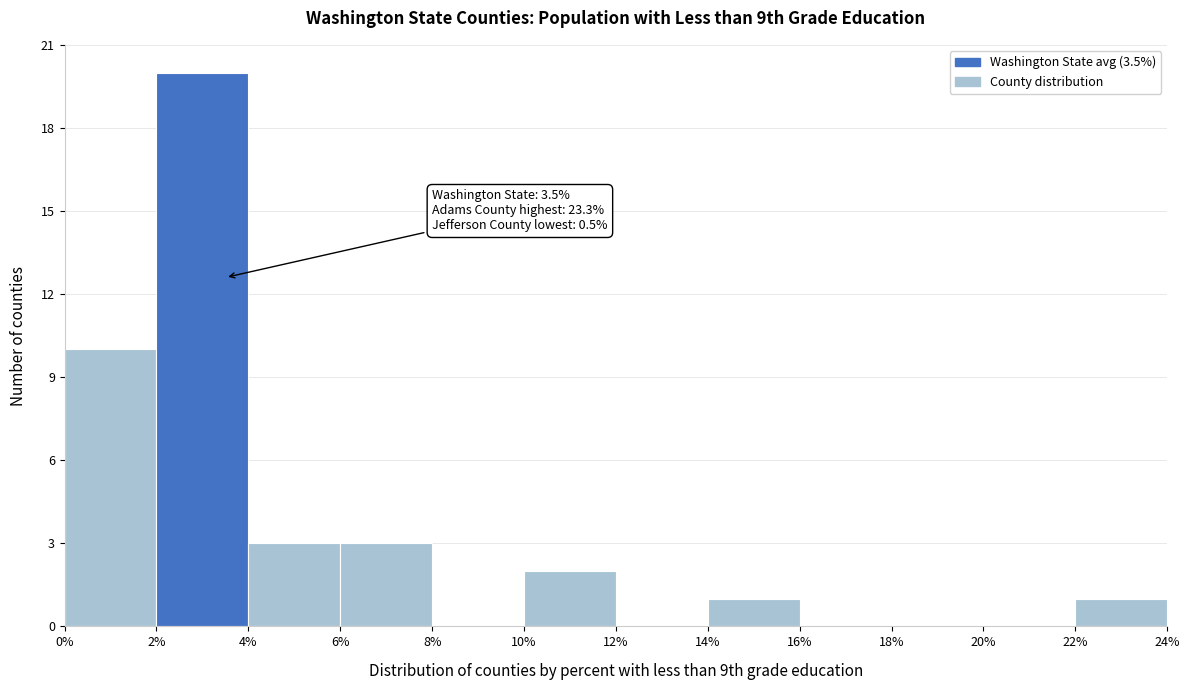

Which range on the x-axis has the tallest bar?

2% to 4%